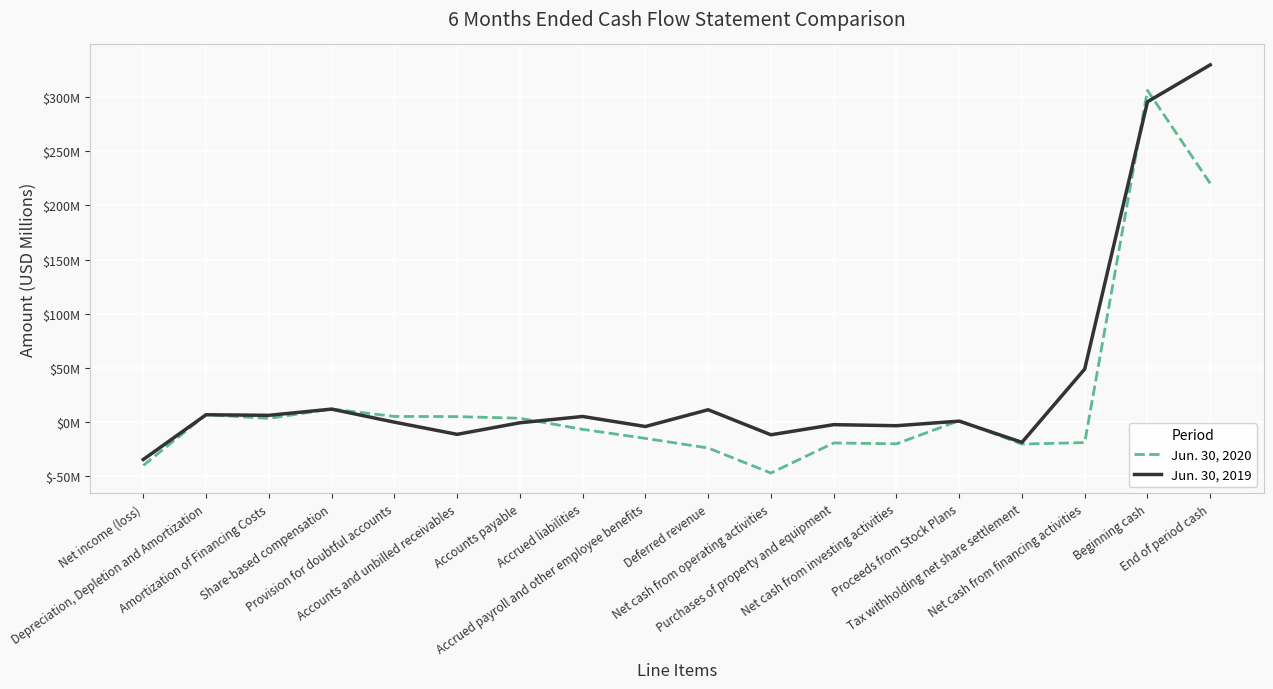

How many interior local peaks does the Jun. 30, 2019 series have?

6